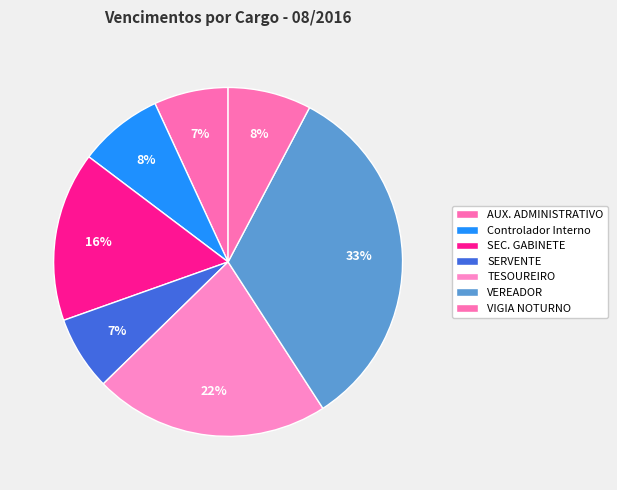

How many slices are in this pie chart?

7